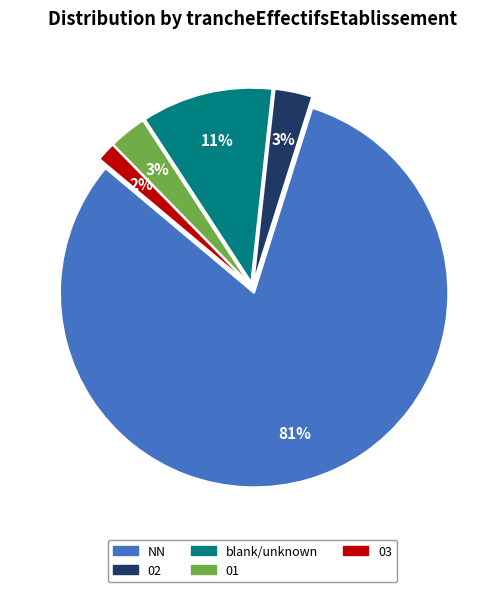

Does any single category account for the majority?

Yes